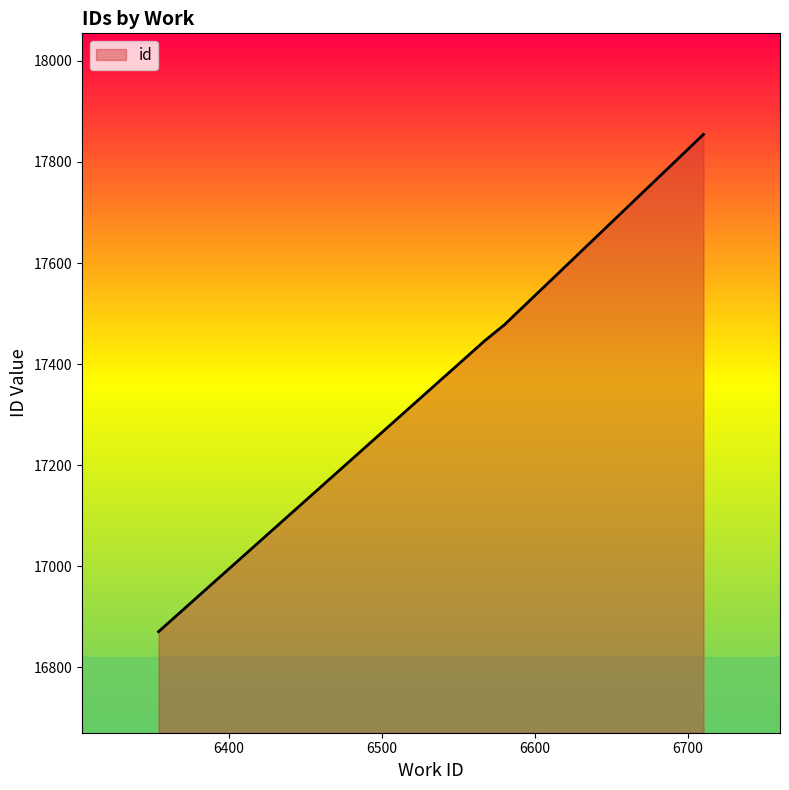

What is the greatest value displayed?

17854.5